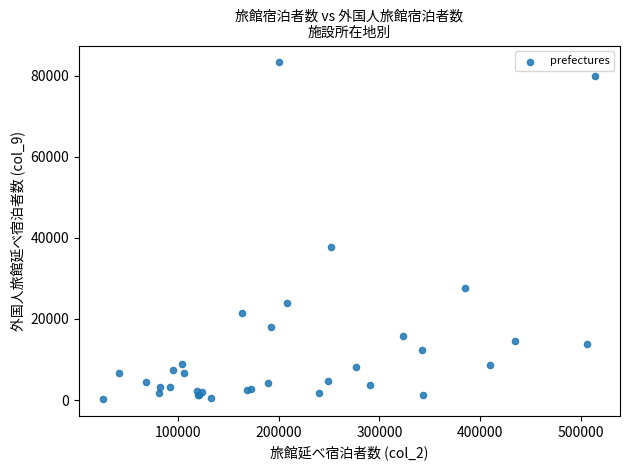

What Y value in the scatter plot is closest to 41750?

37690